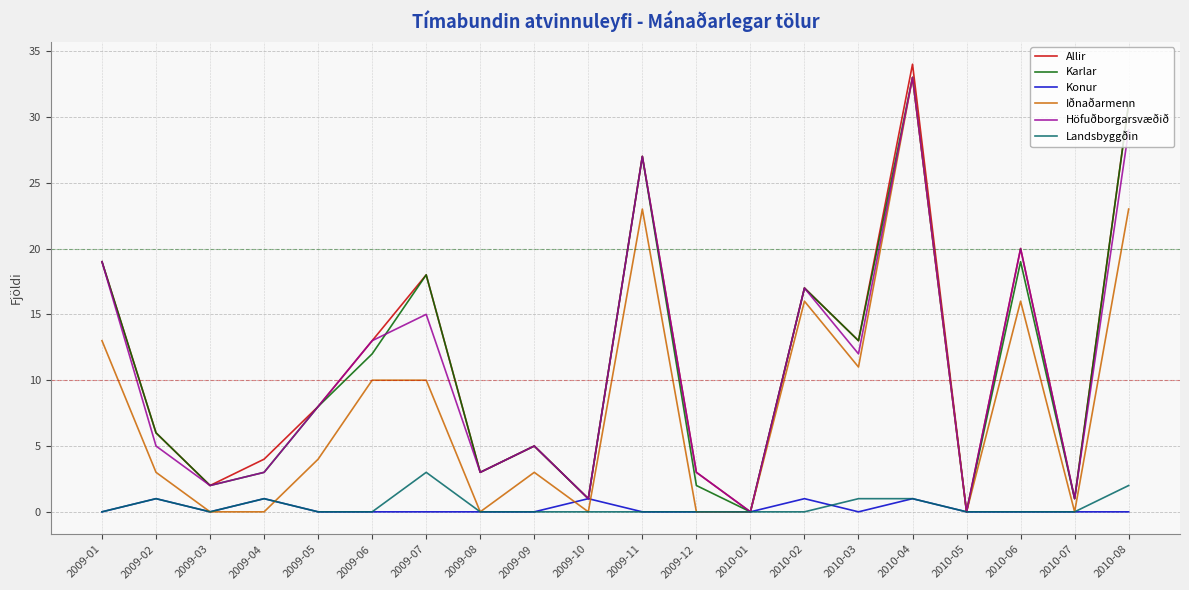

What is the difference between the highest and lowest values at 2010-06?

20